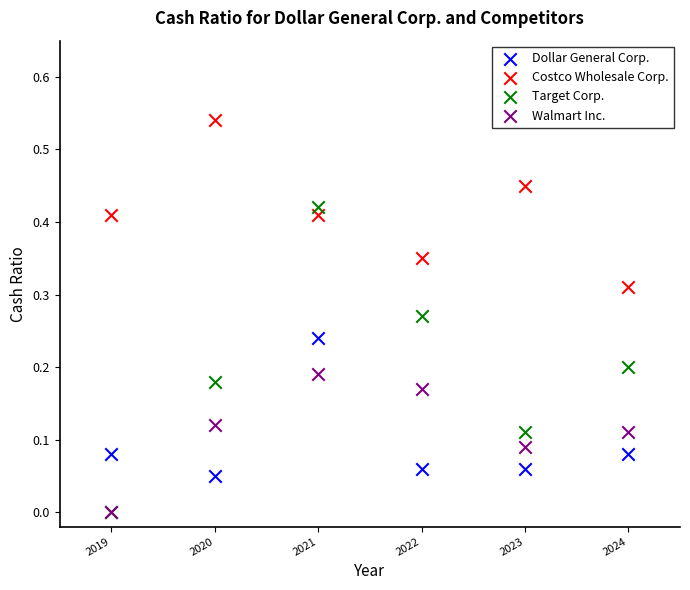

Which series contains the highest Y value?

Costco Wholesale Corp.